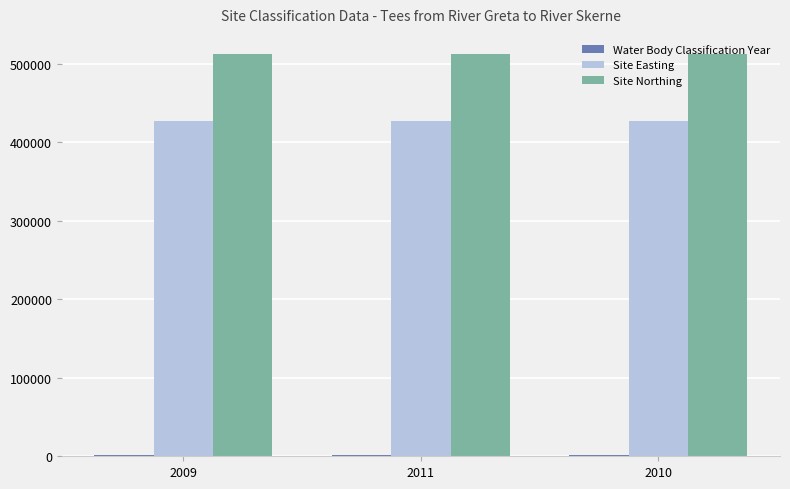

At how many categories does at least one series exceed 377531?

3